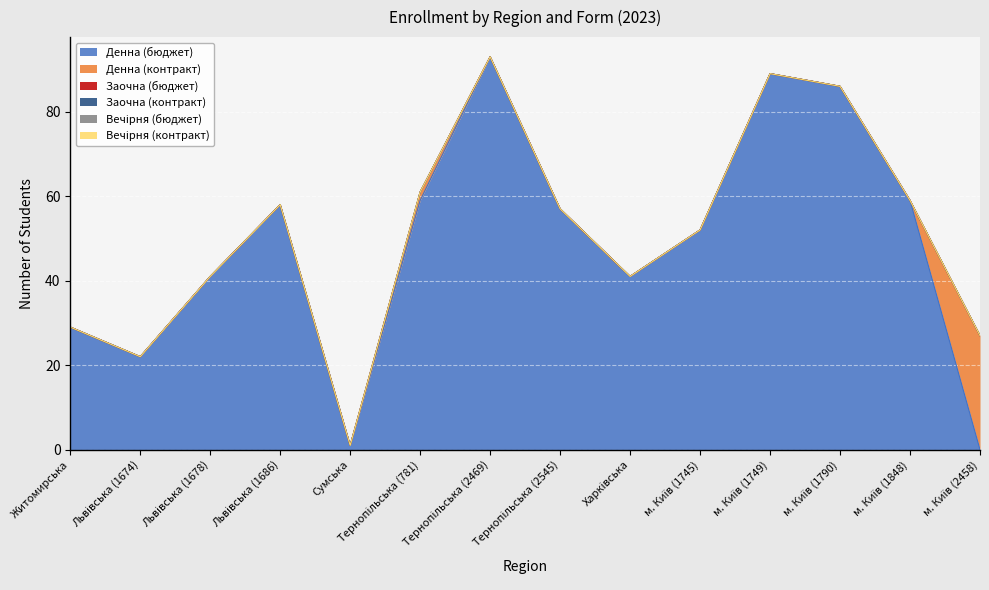

The value of Денна (бюджет) at Тернопільська (781) is 59. True or false?

True